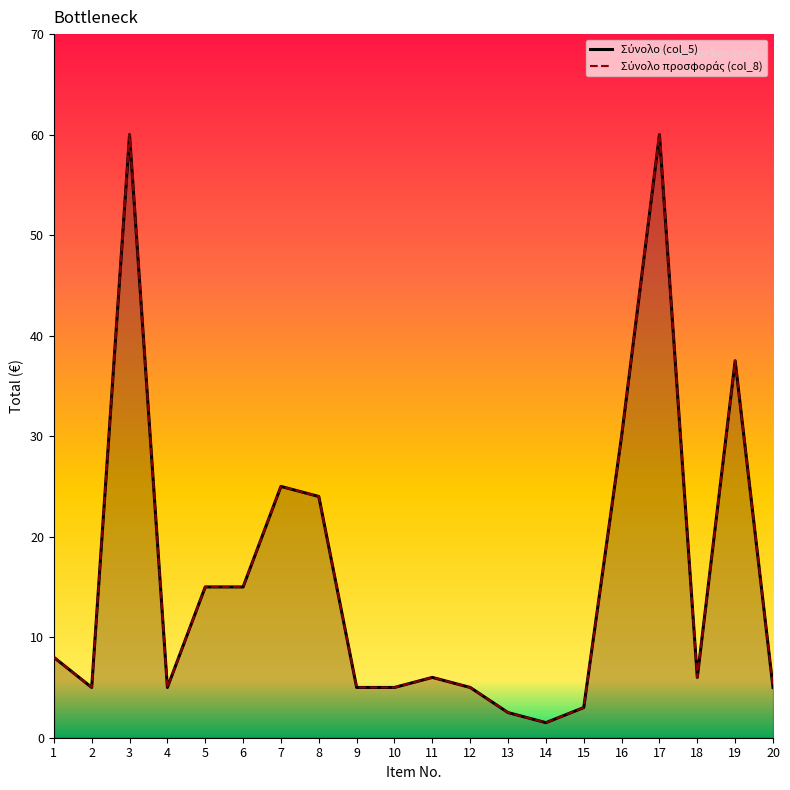

What is the highest value of the Σύνολο προσφοράς (col_8) series?

60.0